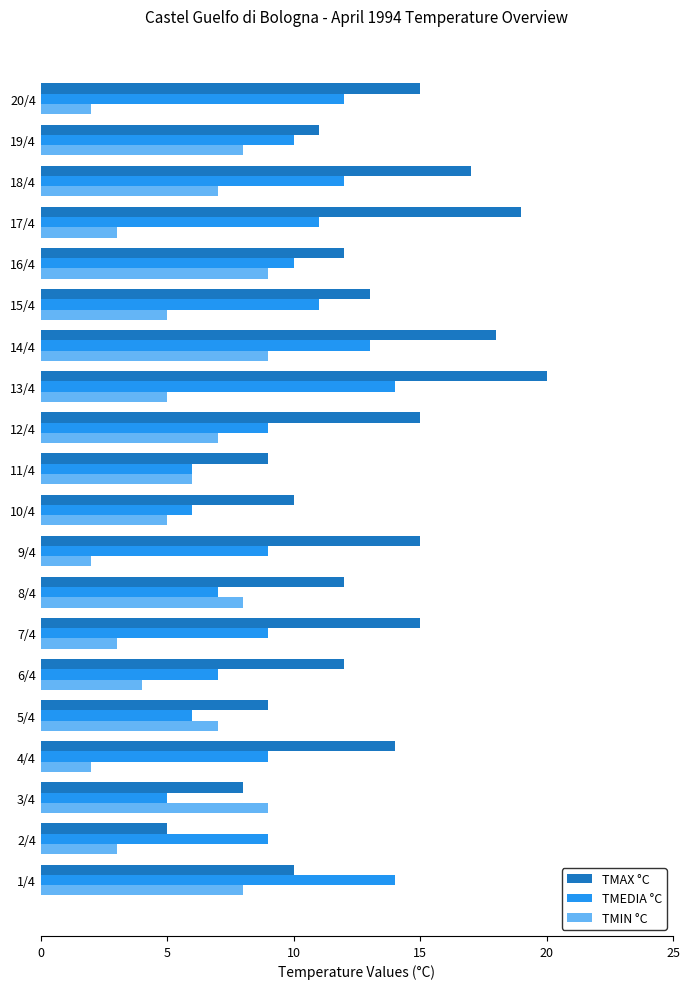

List the series in order of their peak value, lowest first.

TMIN °C, TMEDIA °C, TMAX °C